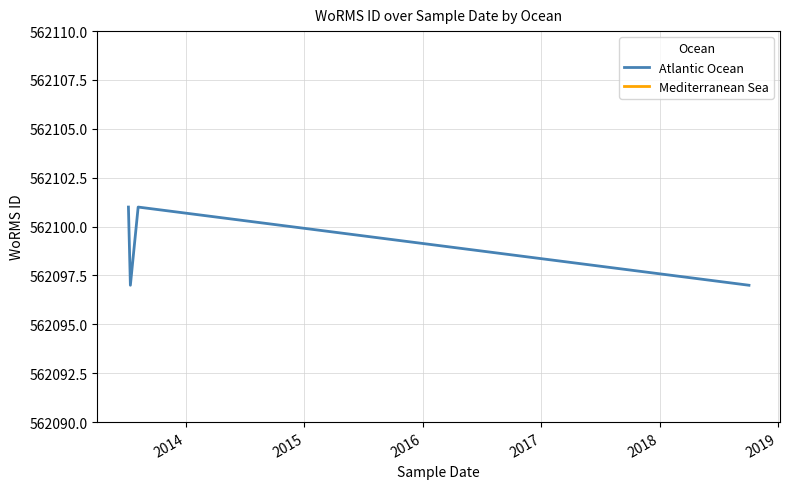

In Atlantic Ocean, how many points are lower than both neighbors (excluding endpoints)?

1